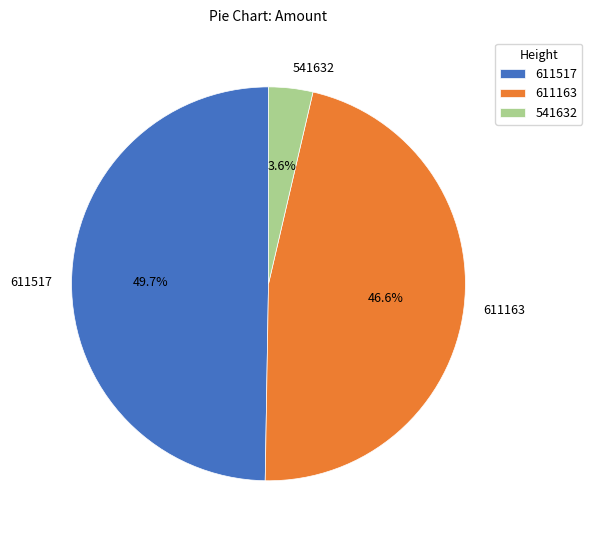

The 611163 slice represents 47% of the pie. True or false?

True